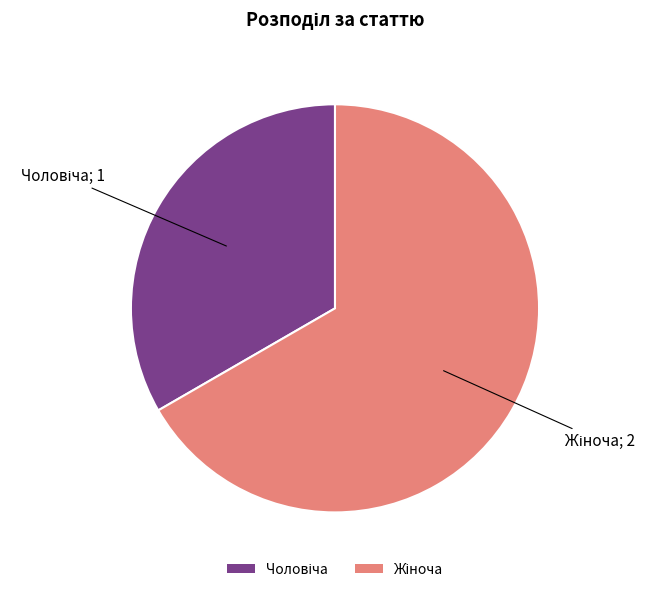

Is there any slice that represents more than half of the pie?

Yes